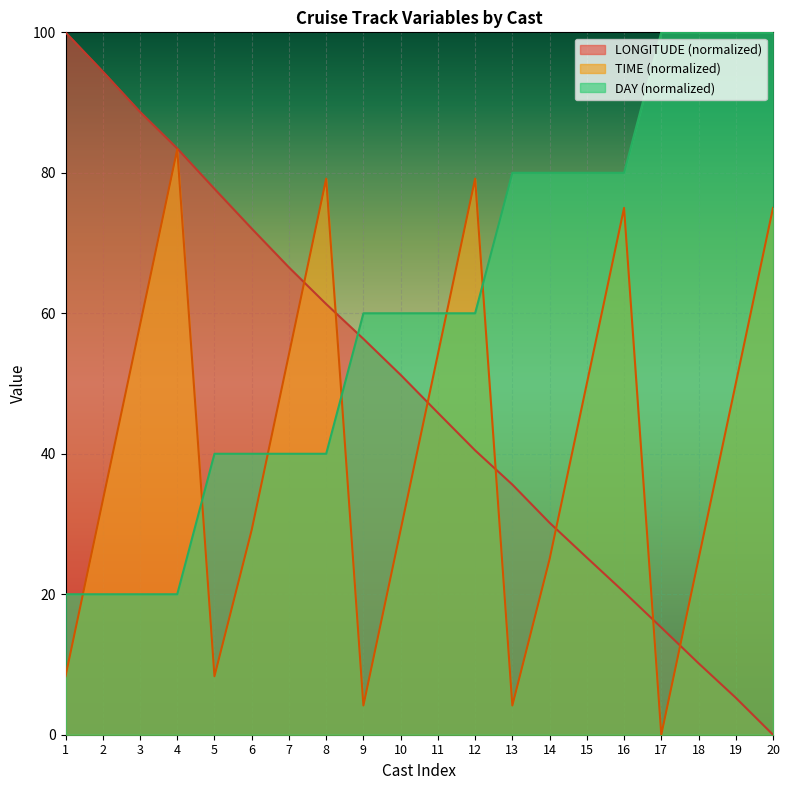

Rank the series at 7 from highest to lowest value.

LONGITUDE (normalized), TIME (normalized), DAY (normalized)